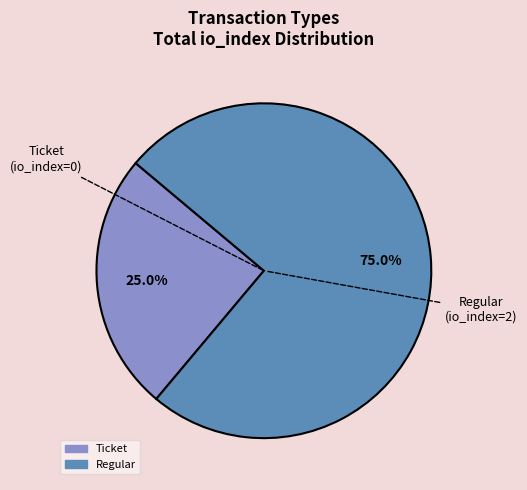

Rank the categories by value from lowest to highest.

Ticket, Regular